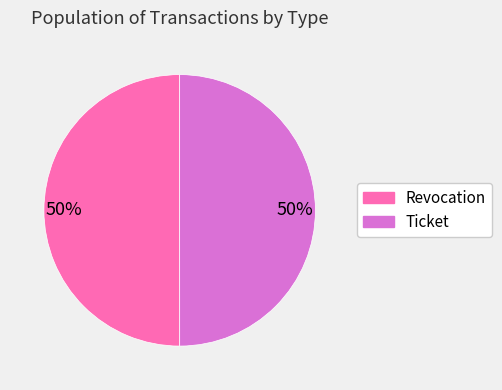

True or false: Ticket accounts for 36% of the total.

False